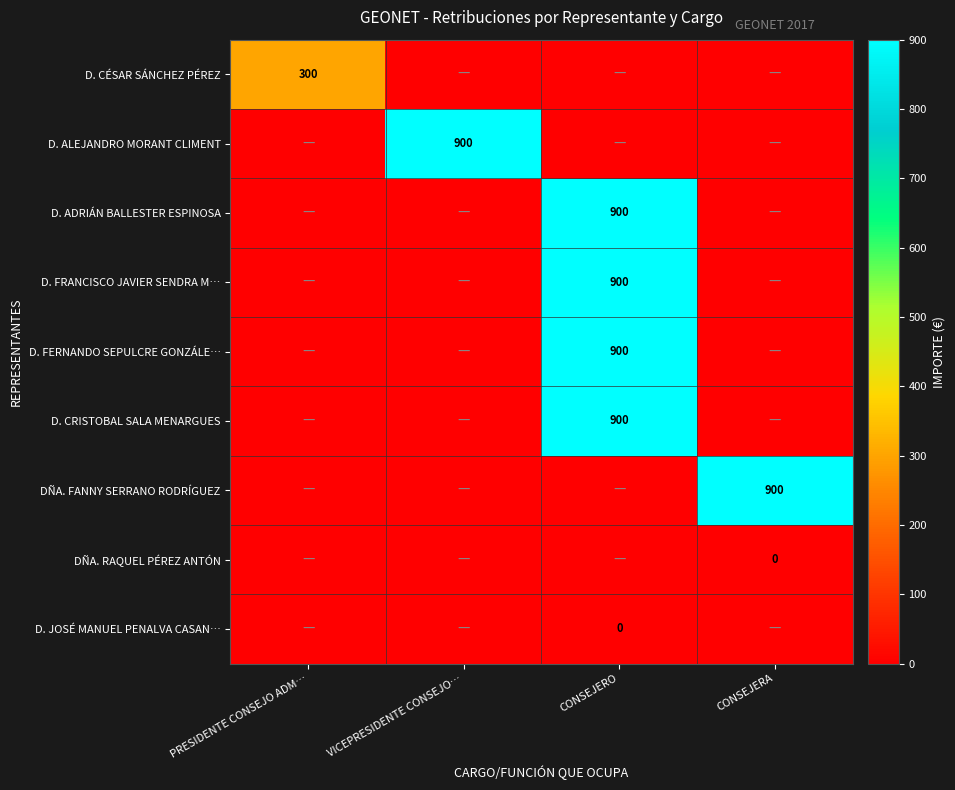

At which label does D. JOSÉ MANUEL PENALVA CASAN… reach its peak?

CONSEJERO